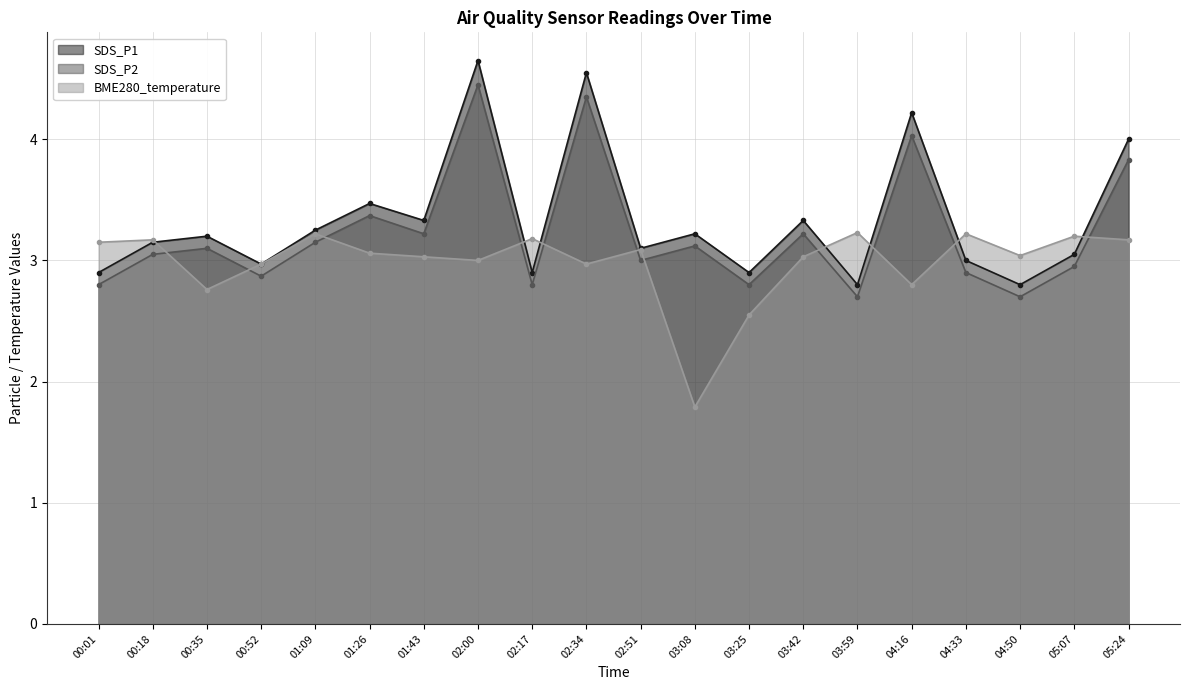

What are all the series names shown in the legend?

SDS_P1, SDS_P2, BME280_temperature